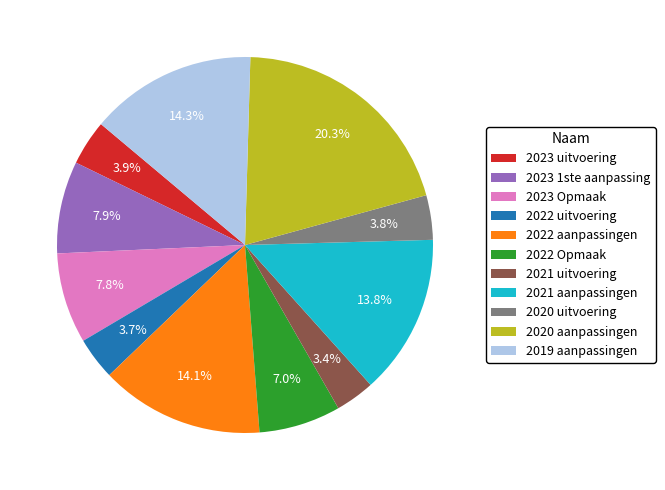

How many slices are in this pie chart?

11